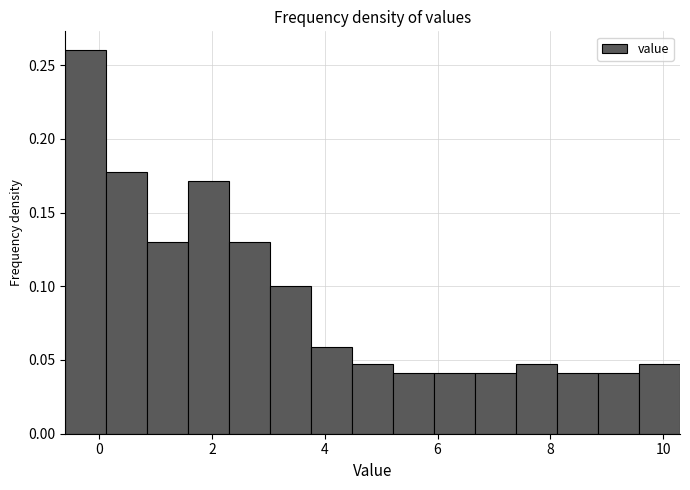

Read against the x-axis, roughly where is the centre of the tallest bar?

-0.2